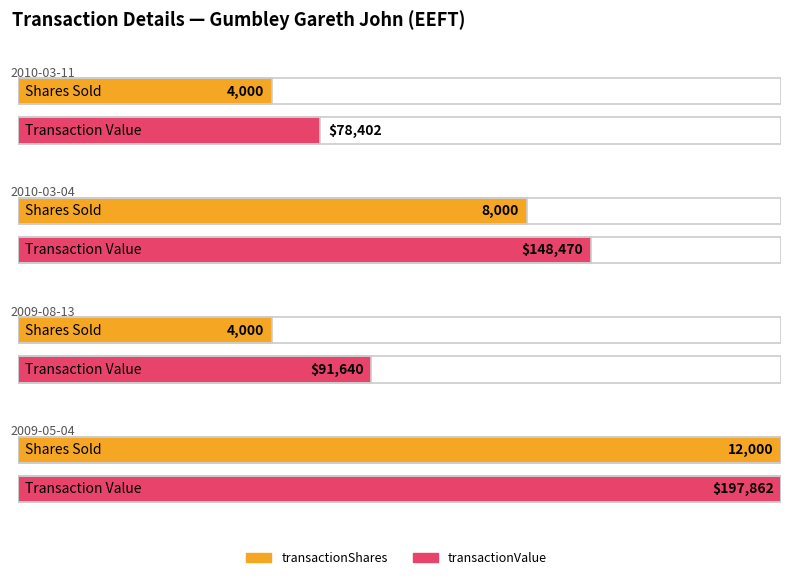

Between 2009-08-13 and 2010-03-04, which is larger?

2010-03-04